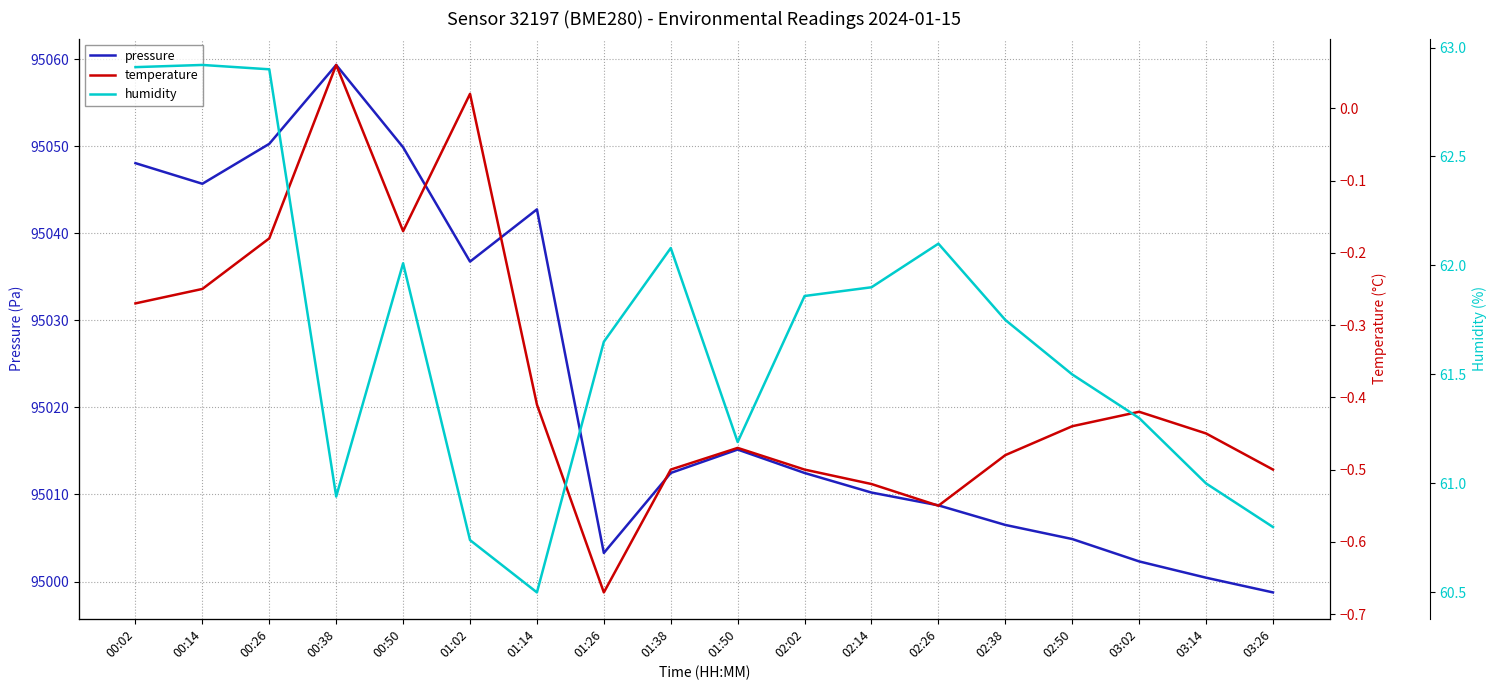

What is the difference between the maximum and second lowest values in the temperature series?

0.6